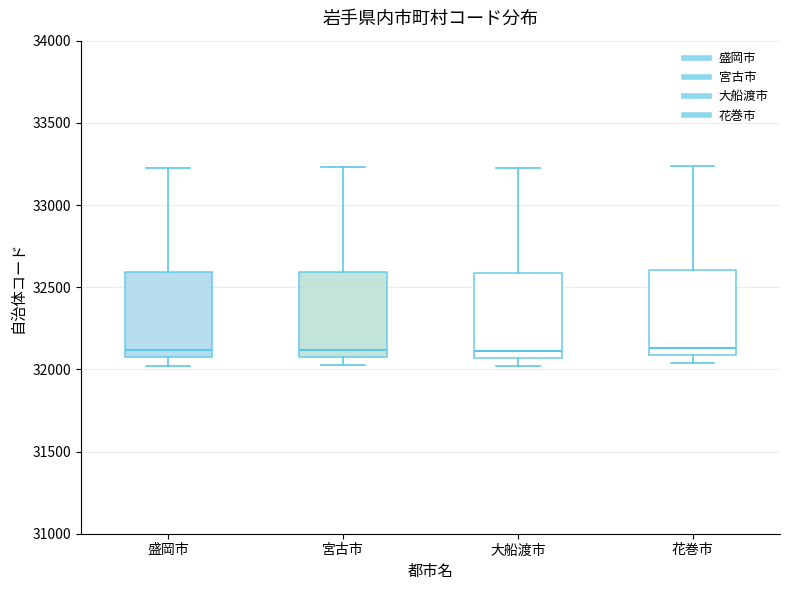

Reading left to right, transcribe this box plot: for each box, give where its median line is, the range the box spans, and where its two whiskers end, as read against the y-axis. The values are not printed on the chart, so give them approximately, as read against the axis.

盛岡市: median 32100, box 32050 to 32600, whiskers 32000 to 33250
宮古市: median 32100 (just above the box's lower edge), box 32100 to 32600, whiskers 32050 to 33250
大船渡市: median 32100, box 32050 to 32600, whiskers 32000 to 33200
花巻市: median 32150, box 32100 to 32600, whiskers 32050 to 33250